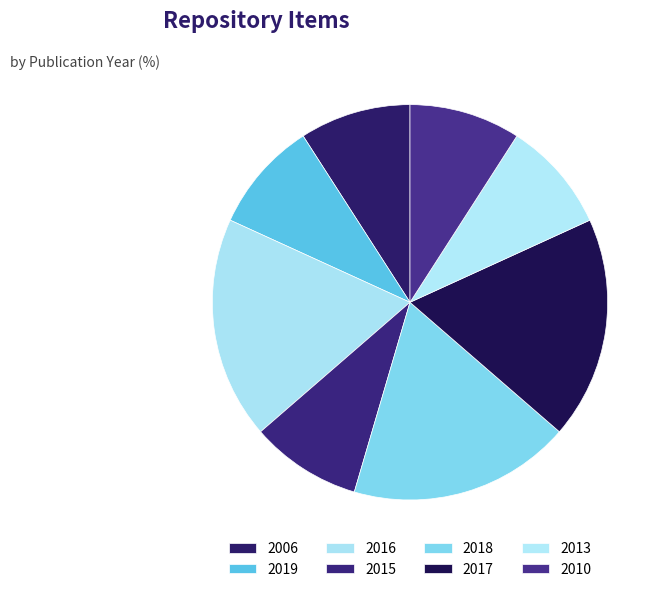

Which slice is the largest?

2016